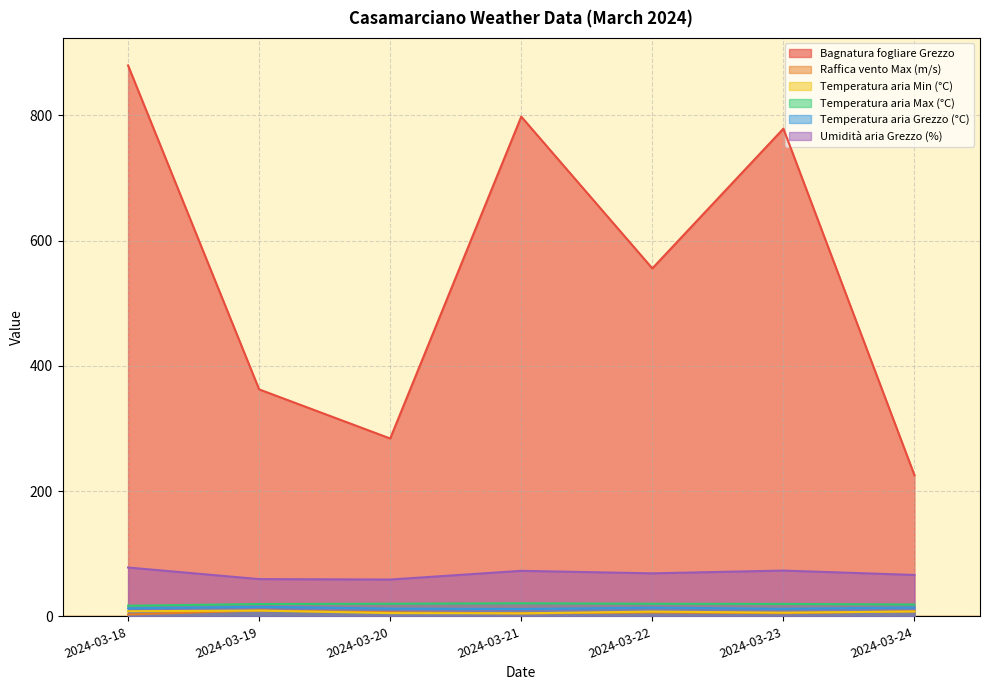

Reading left to right, extract all data points from this chart.

Bagnatura fogliare Grezzo: 879.6	362.4	284.0	797.9	555.6	778.7	225.4
Raffica vento Max (m/s): 3.0	9.4	6.4	4.7	6.2	5.1	8.1
Temperatura aria Min (°C): 8.2	9.2	5.2	4.8	7.6	5.9	7.8
Temperatura aria Max (°C): 17.0	19.7	20.2	20.9	20.1	19.9	18.9
Temperatura aria Grezzo (°C): 12.8	15.2	12.4	11.7	13.9	12.1	14.1
Umidità aria Grezzo (%): 78.0	59.5	58.8	72.7	68.7	73.1	66.1